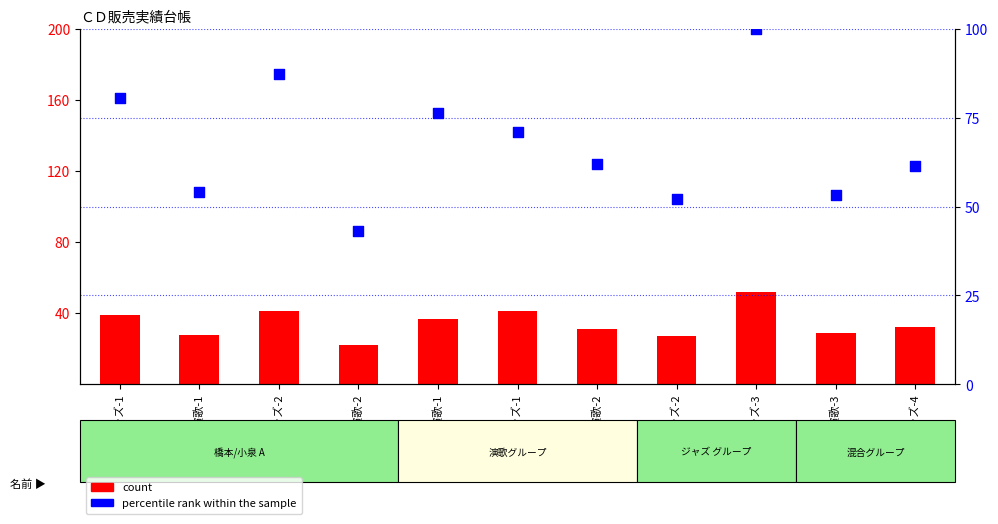

At how many categories does at least one series exceed 34?

11